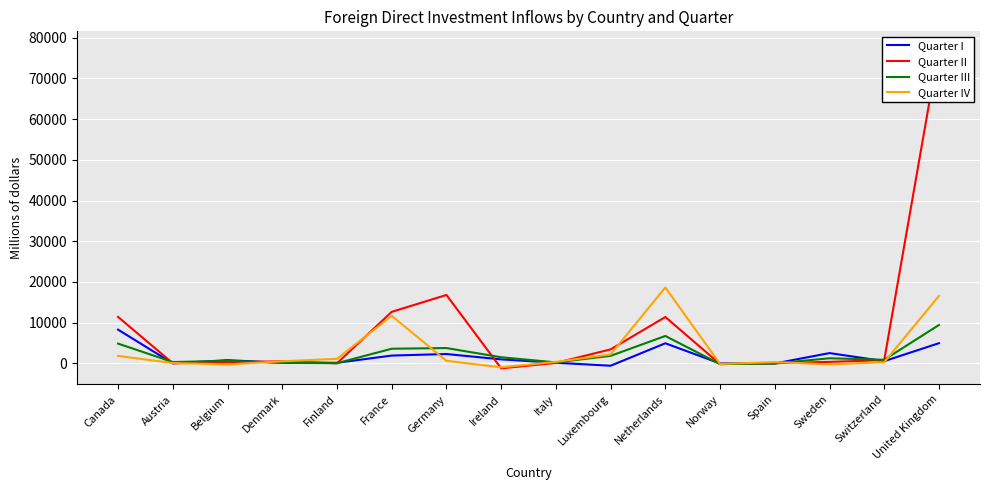

Where do Quarter I and Quarter II first cross each other?

Austria and Belgium